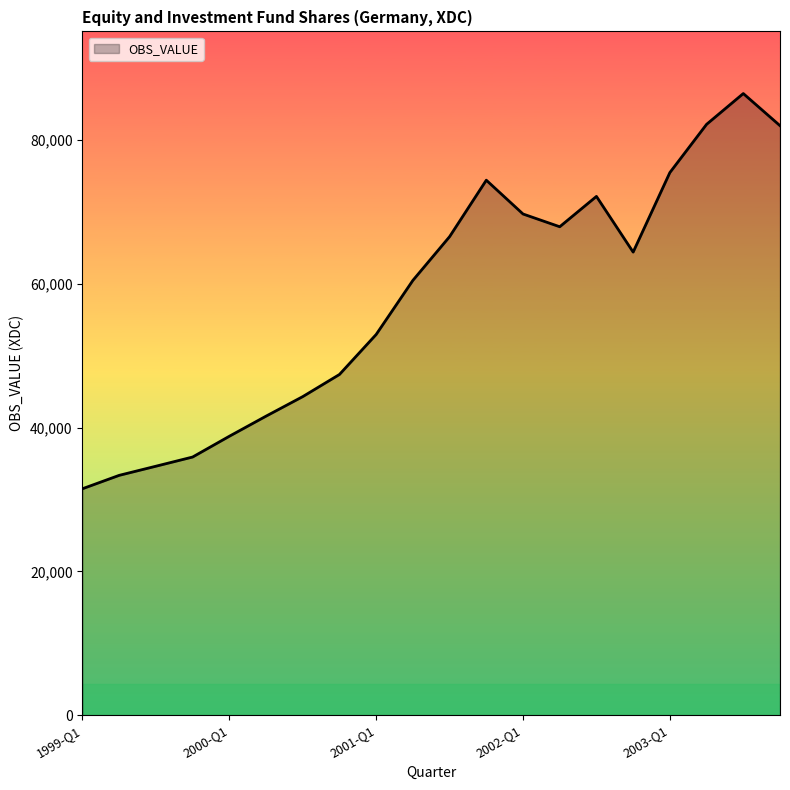

How many series are shown in this chart?

1